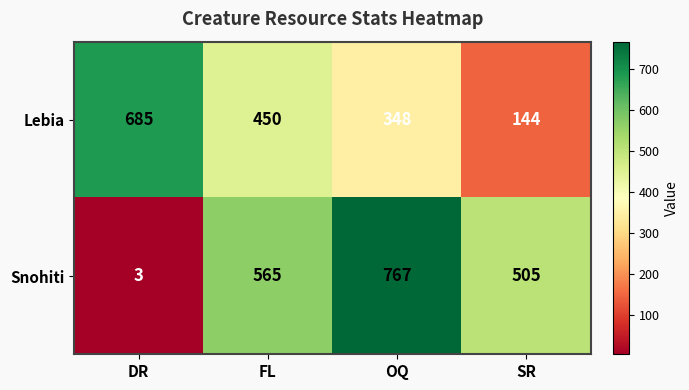

What is the smallest value displayed?

3